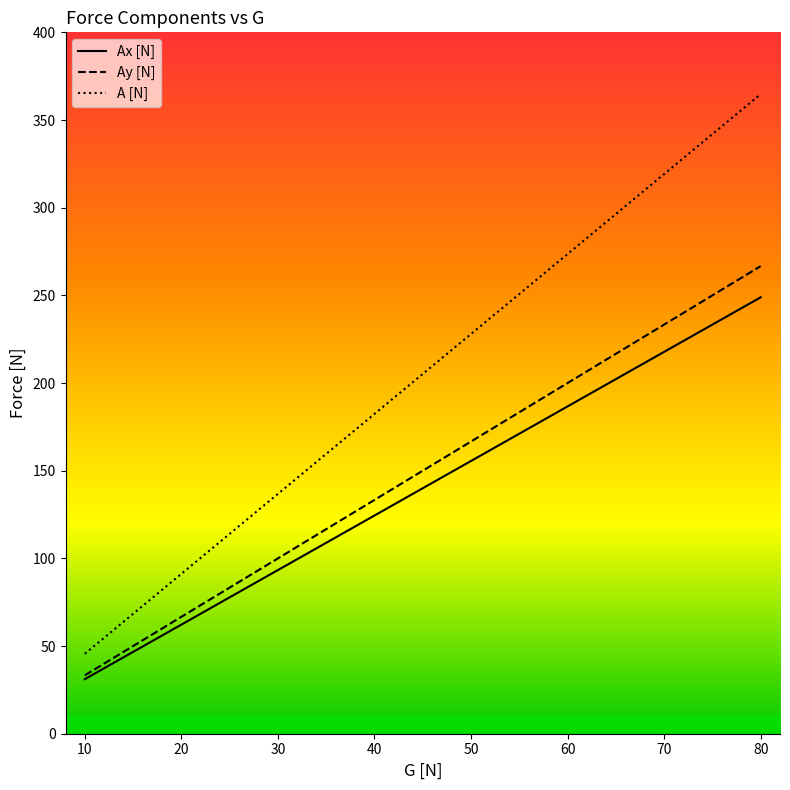

Rank the series by their average value, from highest to lowest.

A [N], Ay [N], Ax [N]